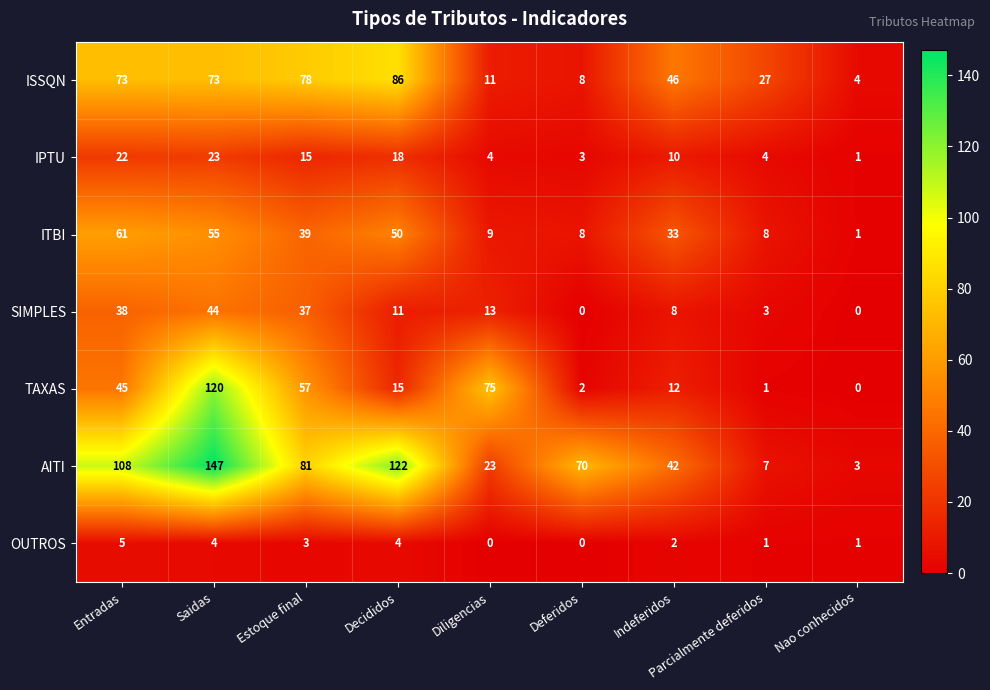

Count the number of categories in the chart.

9